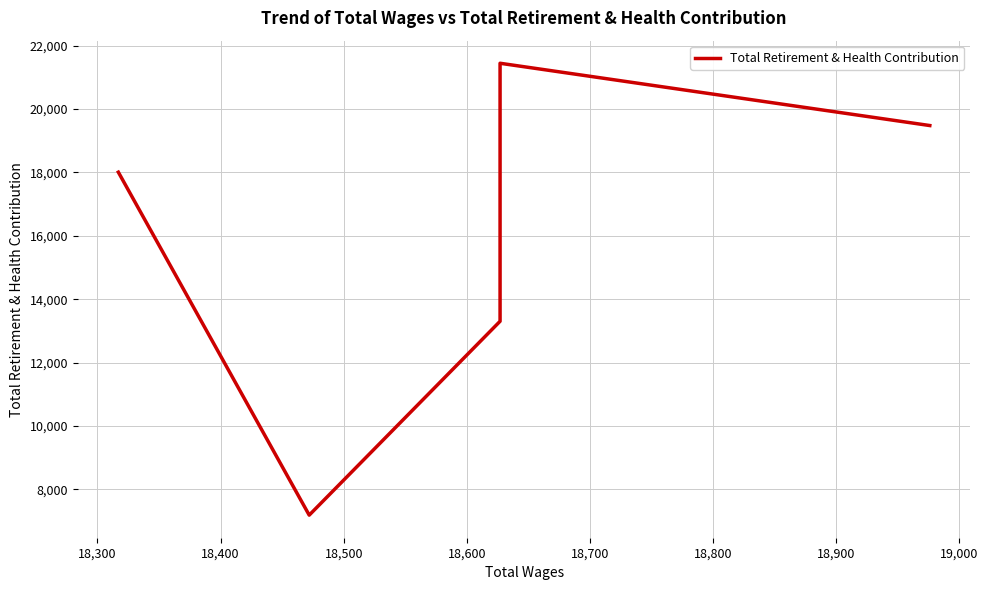

The chart shows a value of 12042 at 18,500. True or false?

False